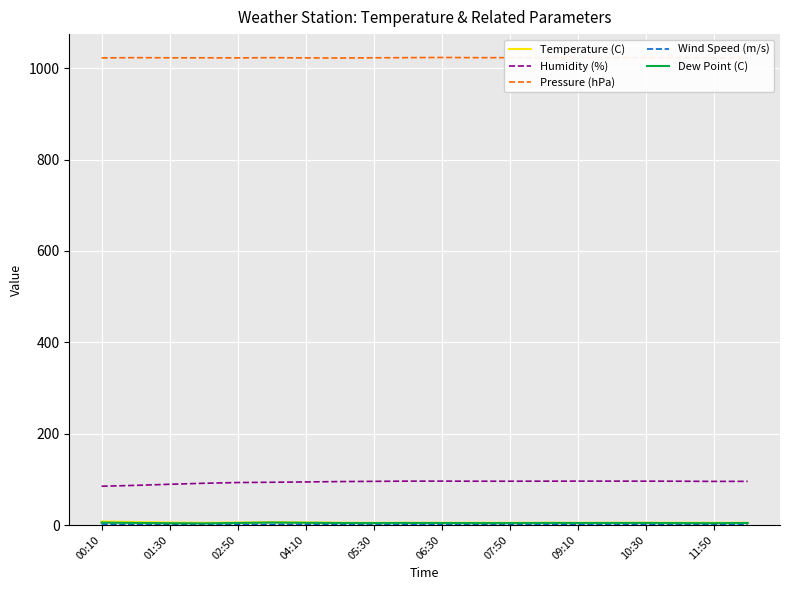

True or false: Humidity (%) and Pressure (hPa) intersect in this chart.

False